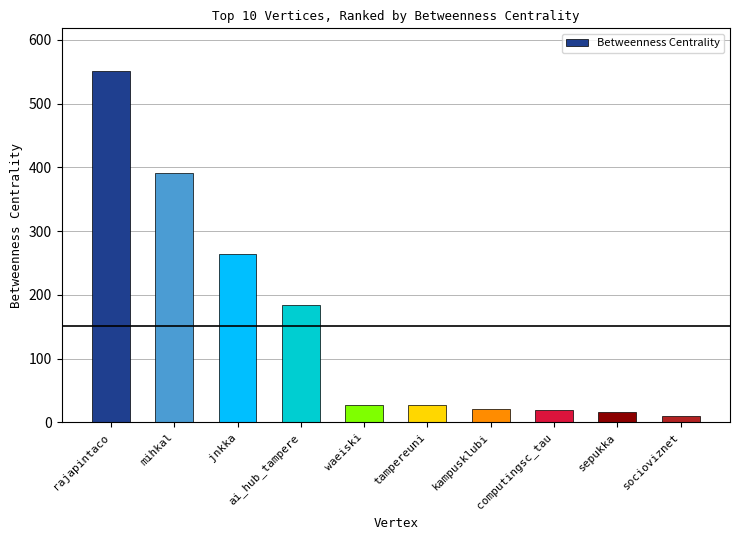

Is it true that the value at ai_hub_tampere is 184.2?

True